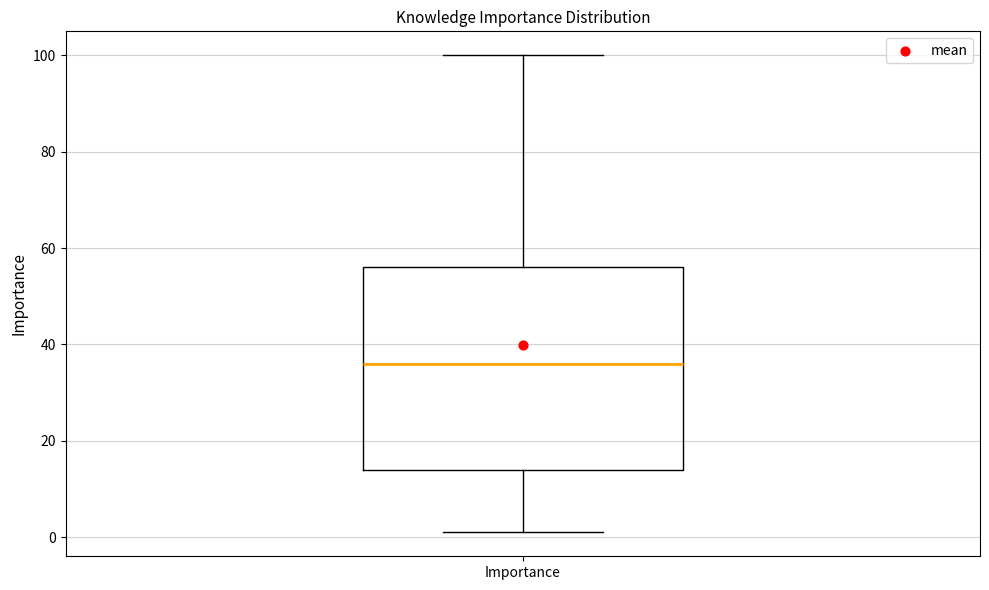

Read this box plot against the y-axis: the position of the median line, the range covered by the box, and the ends of both whiskers. The values are not printed on the chart, so give them approximately, as read against the axis.

median 36, box 14 to 56, whiskers 2 to 100